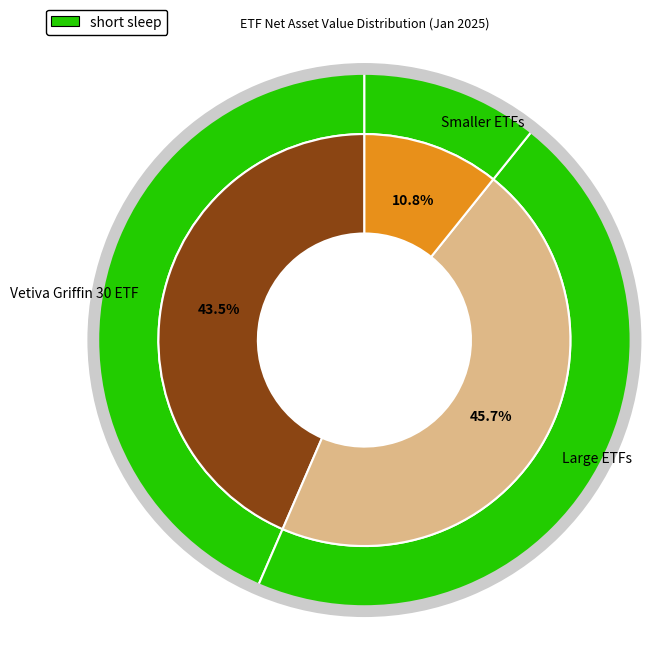

Does SIAML ETF 40 account for over 50% of the chart?

No